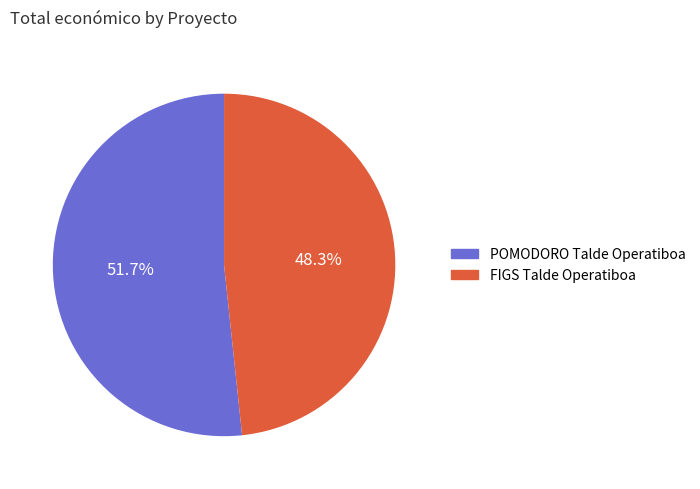

Does POMODORO Talde Operatiboa account for over 50% of the chart?

Yes